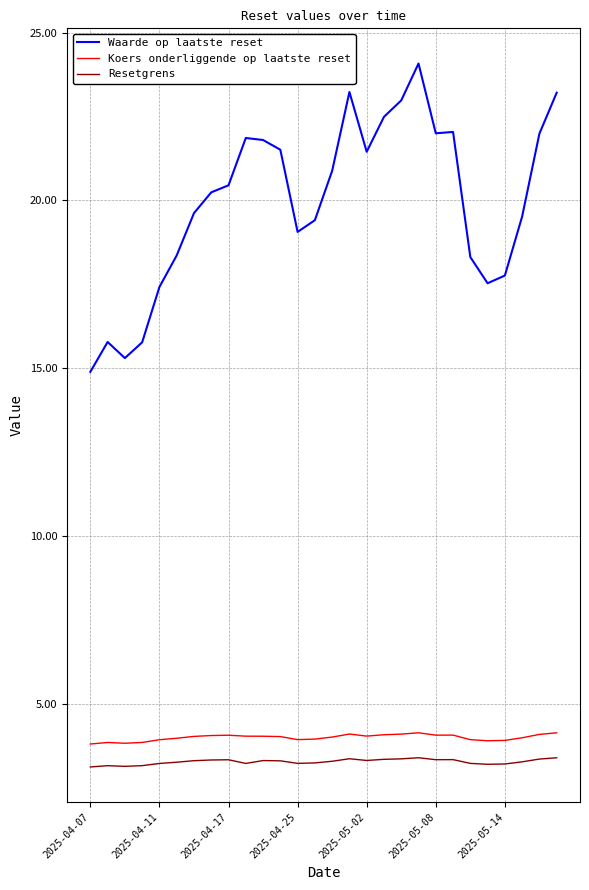

True or false: Koers onderliggende op laatste reset and Resetgrens cross at least once.

False